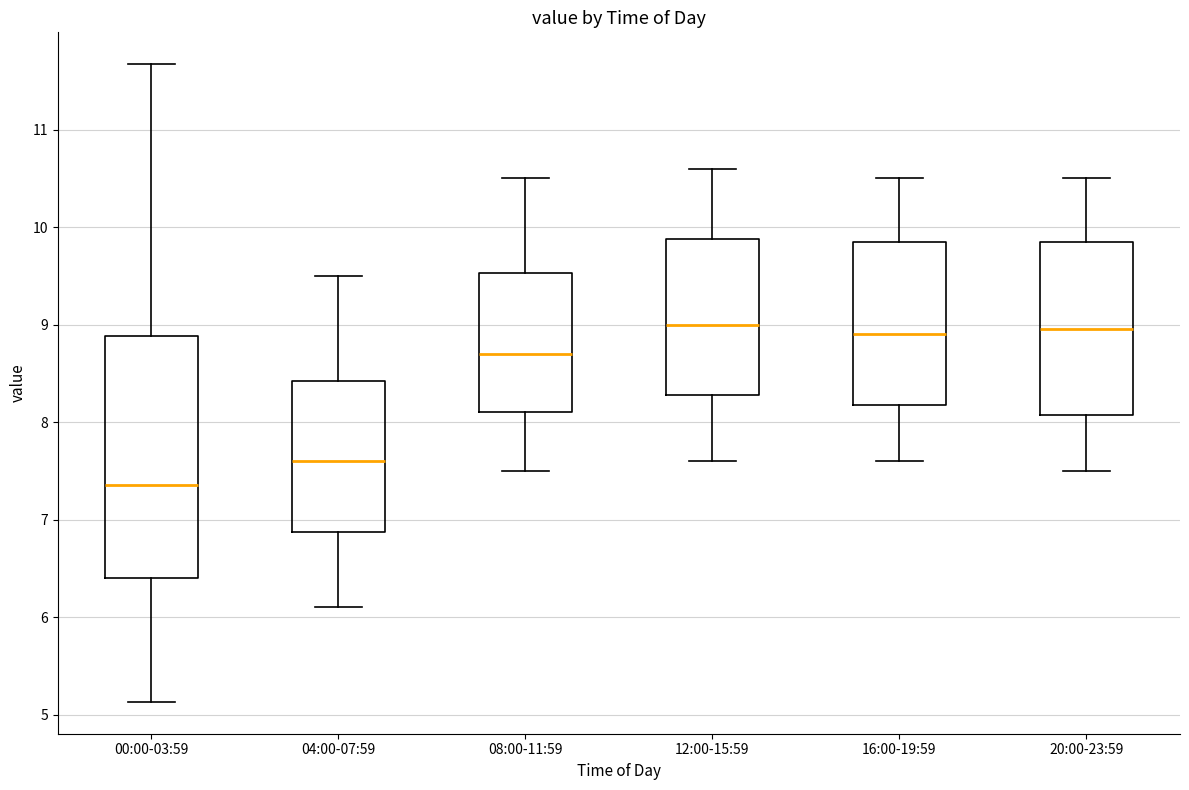

Reading left to right, transcribe this box plot: for each box, give where its median line is, the range the box spans, and where its two whiskers end, as read against the y-axis. The values are not printed on the chart, so give them approximately, as read against the axis.

00:00-03:59: median 7.4, box 6.4 to 8.9, whiskers 5.1 to 11.7
04:00-07:59: median 7.6, box 6.9 to 8.4, whiskers 6.1 to 9.5
08:00-11:59: median 8.7, box 8.1 to 9.5, whiskers 7.5 to 10.5
12:00-15:59: median 9.0, box 8.3 to 9.9, whiskers 7.6 to 10.6
16:00-19:59: median 8.9, box 8.2 to 9.9, whiskers 7.6 to 10.5
20:00-23:59: median 9.0, box 8.1 to 9.9, whiskers 7.5 to 10.5